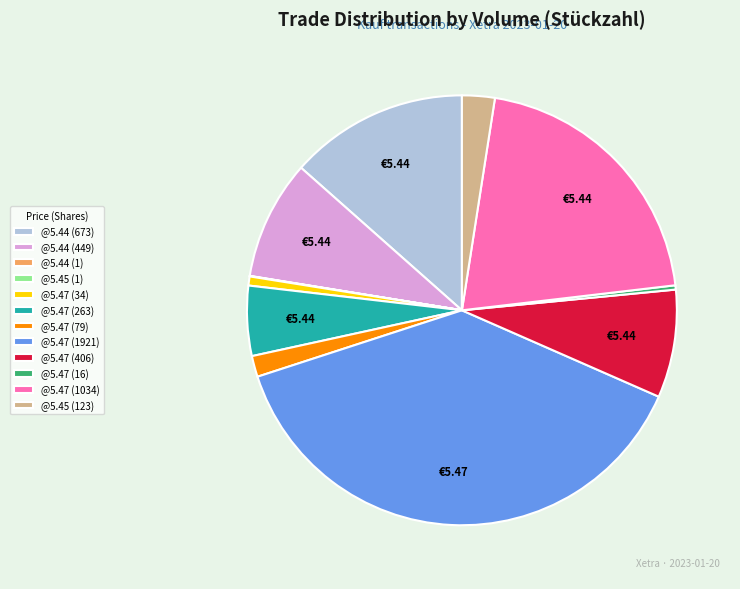

Do @5.47 (263) and @5.44 (673) together represent more than half of the pie?

No